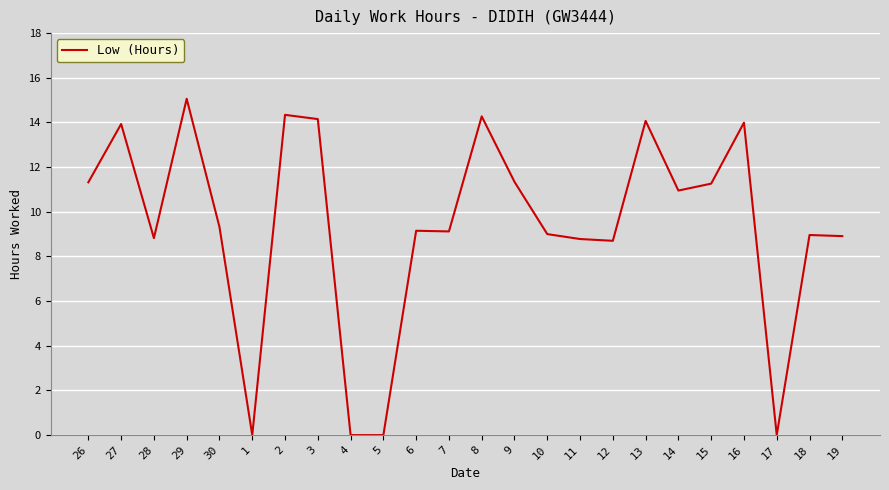

Approximately how many times larger is the value at 10 compared to 30?

1.0